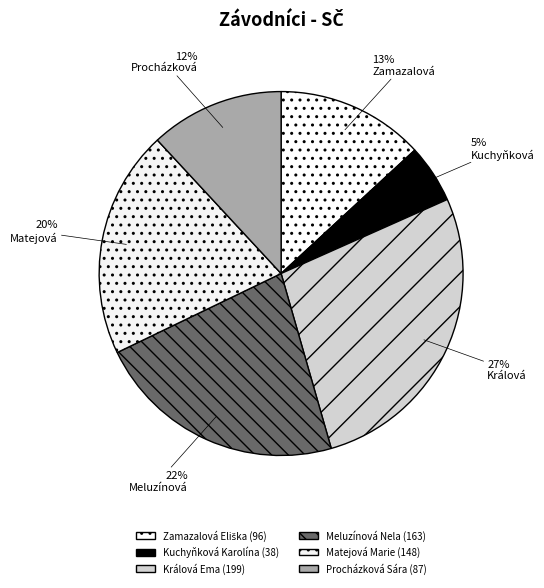

Which has a higher value, Kuchyňková Karolína or Meluzínová Nela?

Meluzínová Nela